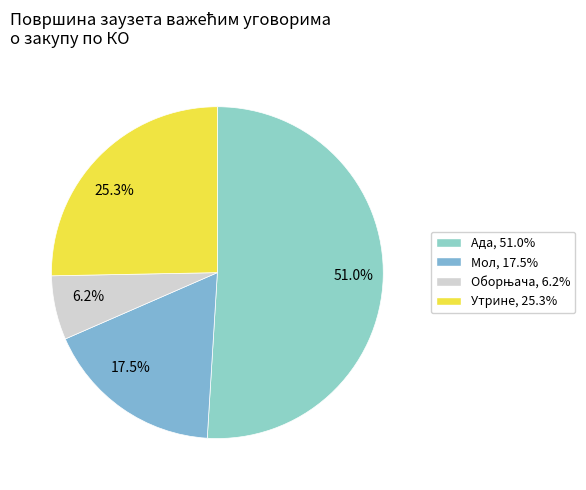

Is 51.0% the majority of the pie?

Yes